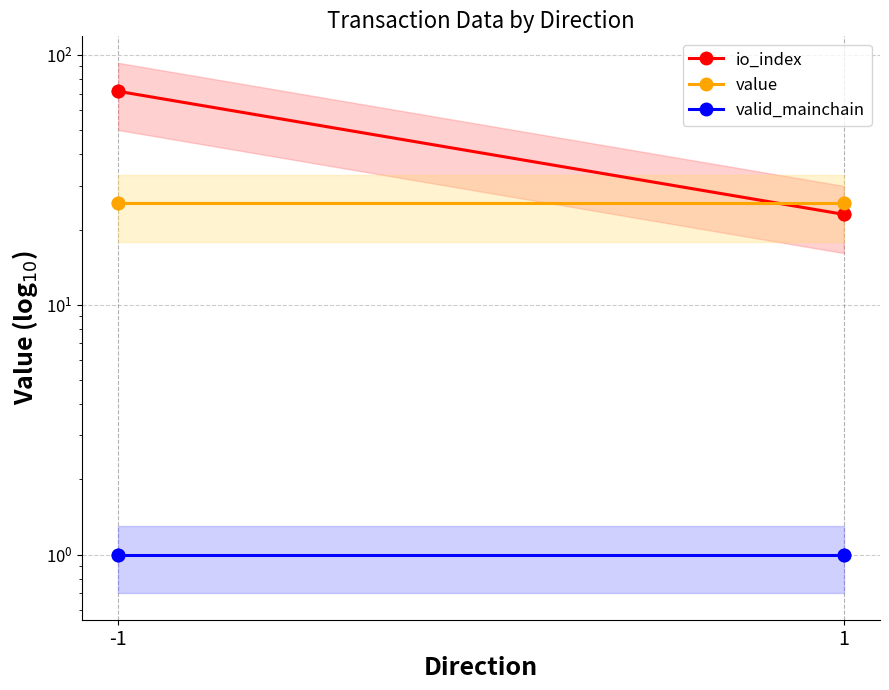

Which series contains the lowest Y value?

valid_mainchain